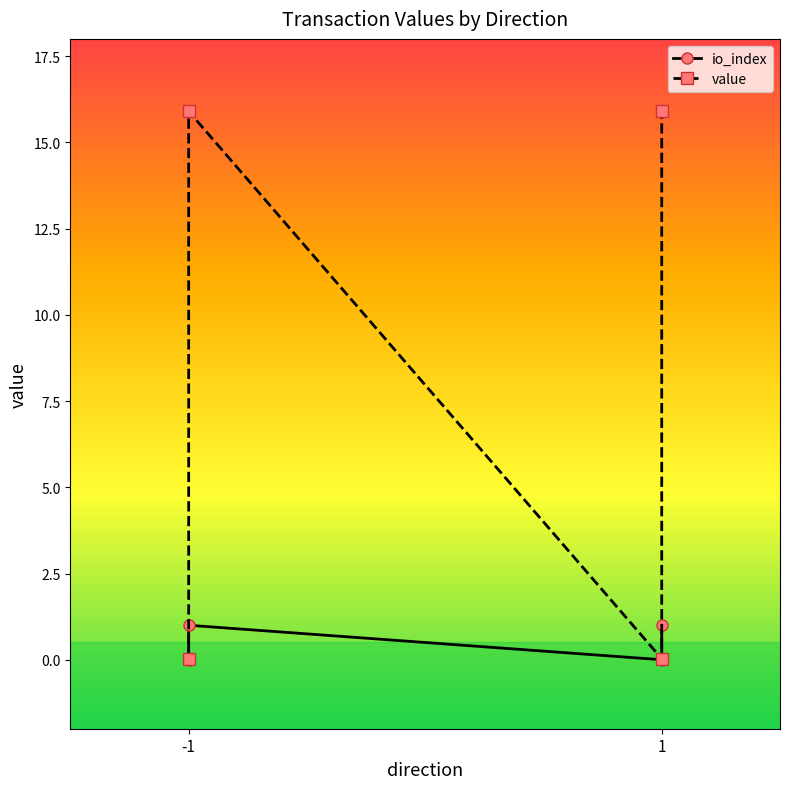

True or false: value and io_index intersect in this chart.

False